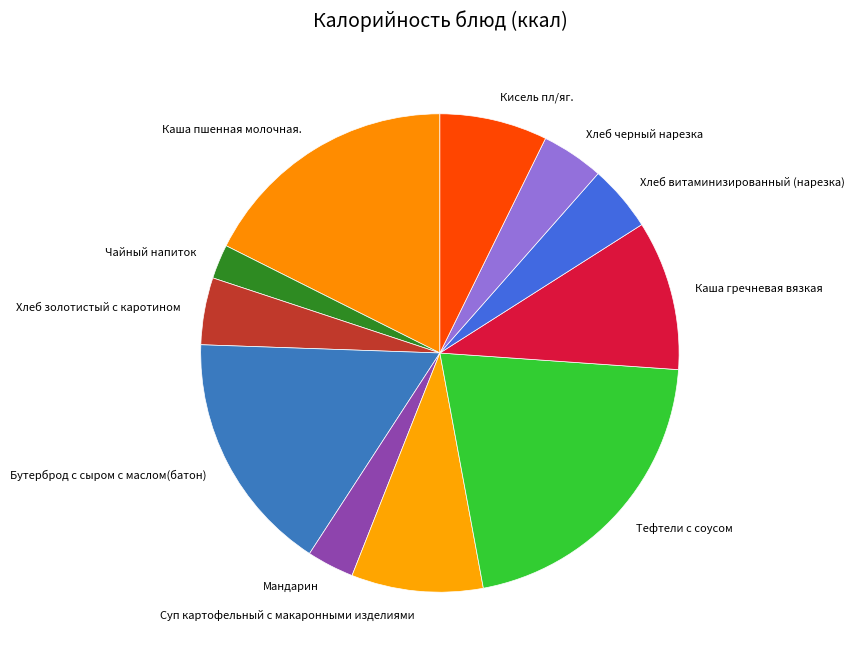

Does Бутерброд с сыром с маслом(батон) represent more than half of the total?

No